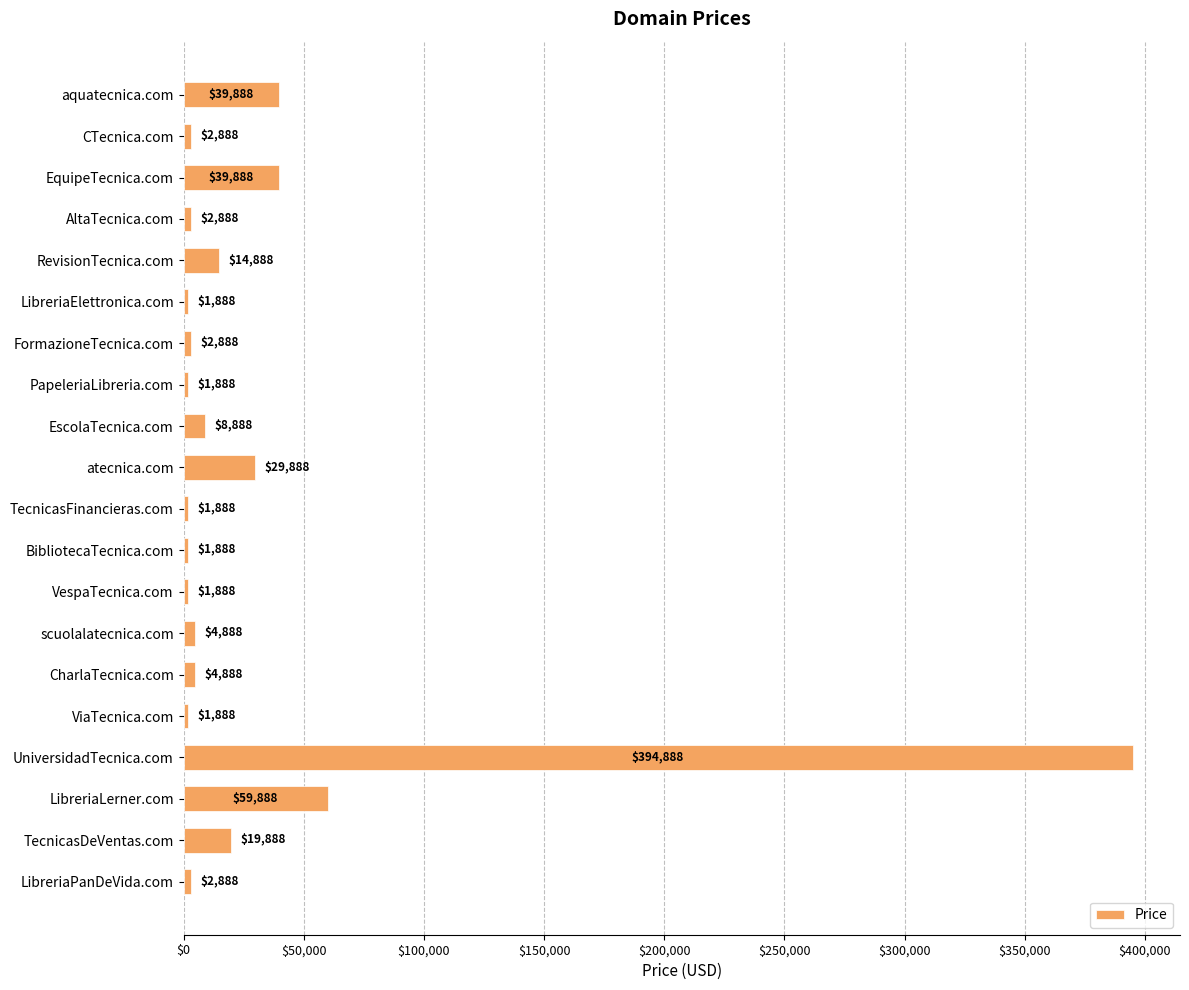

What is the label of the 7th bar from the top?

FormazioneTecnica.com